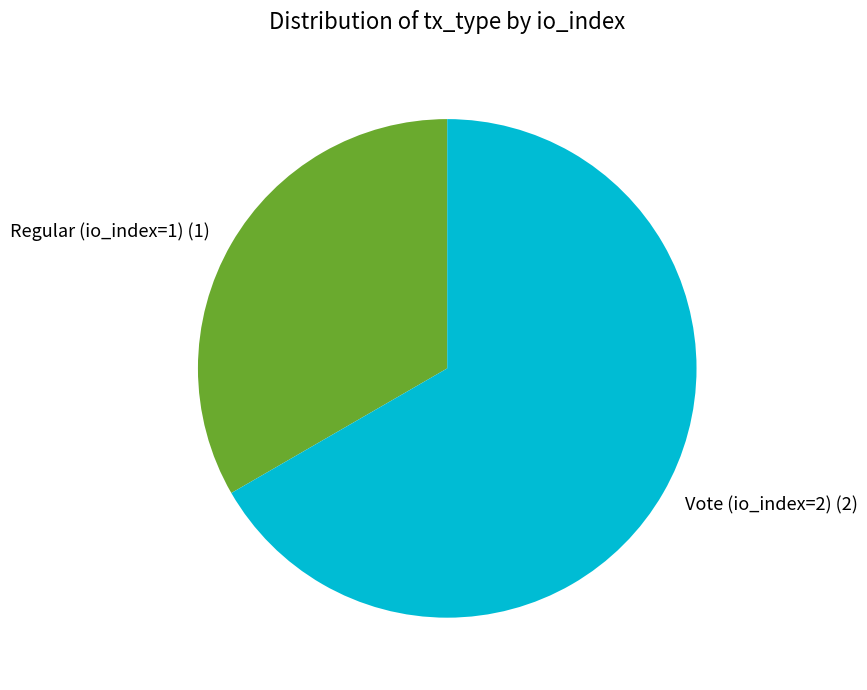

Do Regular (io_index=1) and Vote (io_index=2) together represent more than half of the pie?

Yes